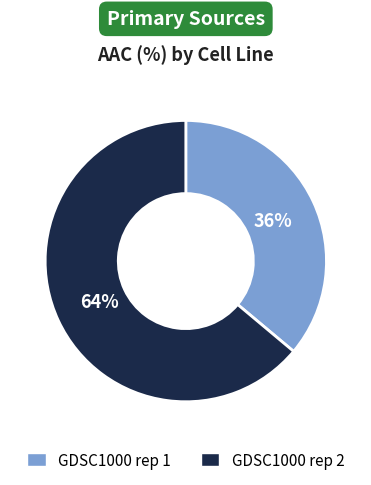

What is the largest slice in the pie chart?

GDSC1000 rep 2